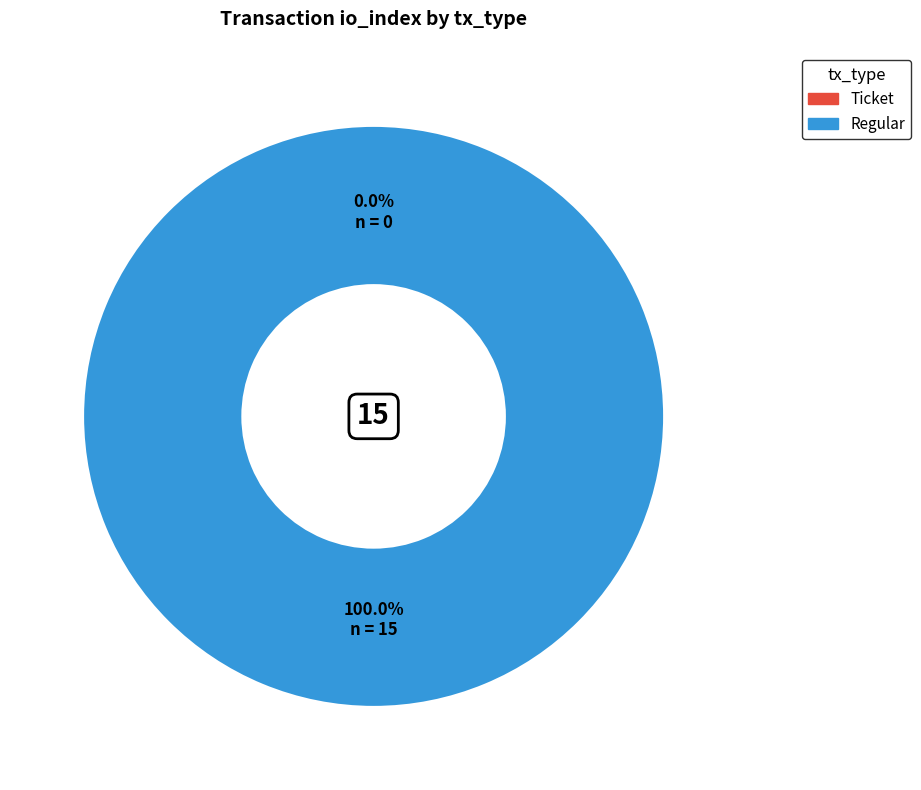

Which slice is the smallest?

Ticket